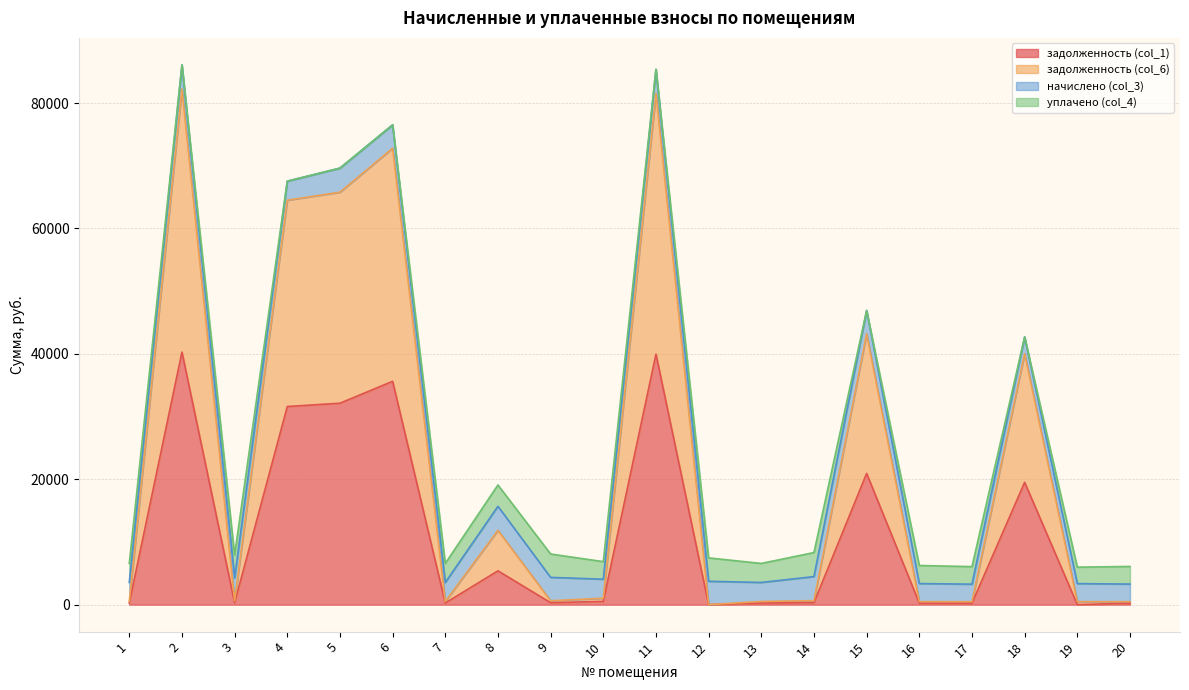

True or false: задолженность (col_1) has a value of 20929.5 at 15.

True